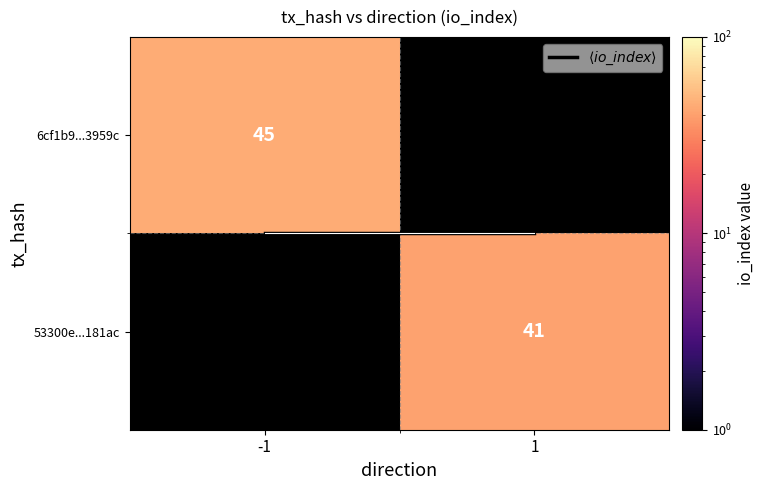

Between -1 and 1, which series saw the biggest shift?

$\langle io\_index \rangle$